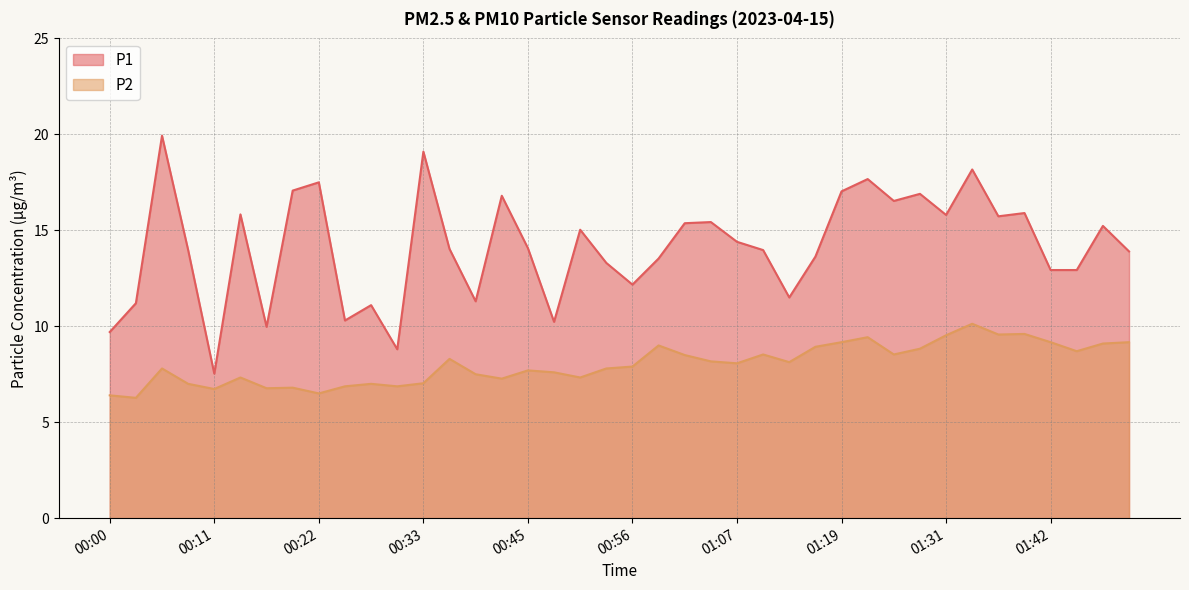

Reading left to right, list all the values displayed in this chart.

P1: 00:00=9.7	00:02=11.2	00:05=19.9	00:08=14.0	00:11=7.5	00:14=15.8	00:16=10.0	00:19=17.1	00:22=17.5	00:25=10.3	00:28=11.1	00:31=8.8	00:33=19.1	00:36=14.0	00:39=11.3	00:42=16.8	00:45=14.1	00:48=10.2	00:50=15.0	00:53=13.3	00:56=12.2	00:59=13.5	01:02=15.4	01:05=15.4	01:07=14.4	01:10=14.0	01:13=11.5	01:16=13.6	01:19=17.0	01:22=17.7	01:25=16.5	01:28=16.9	01:31=15.8	01:34=18.2	01:37=15.7	01:40=15.9	01:42=12.9	01:45=12.9	01:48=15.2	01:51=13.9
P2: 00:00=6.4	00:02=6.3	00:05=7.8	00:08=7.0	00:11=6.7	00:14=7.3	00:16=6.8	00:19=6.8	00:22=6.5	00:25=6.9	00:28=7.0	00:31=6.9	00:33=7.0	00:36=8.3	00:39=7.5	00:42=7.3	00:45=7.7	00:48=7.6	00:50=7.3	00:53=7.8	00:56=7.9	00:59=9.0	01:02=8.5	01:05=8.2	01:07=8.1	01:10=8.5	01:13=8.1	01:16=8.9	01:19=9.2	01:22=9.4	01:25=8.5	01:28=8.8	01:31=9.5	01:34=10.1	01:37=9.6	01:40=9.6	01:42=9.2	01:45=8.7	01:48=9.1	01:51=9.2